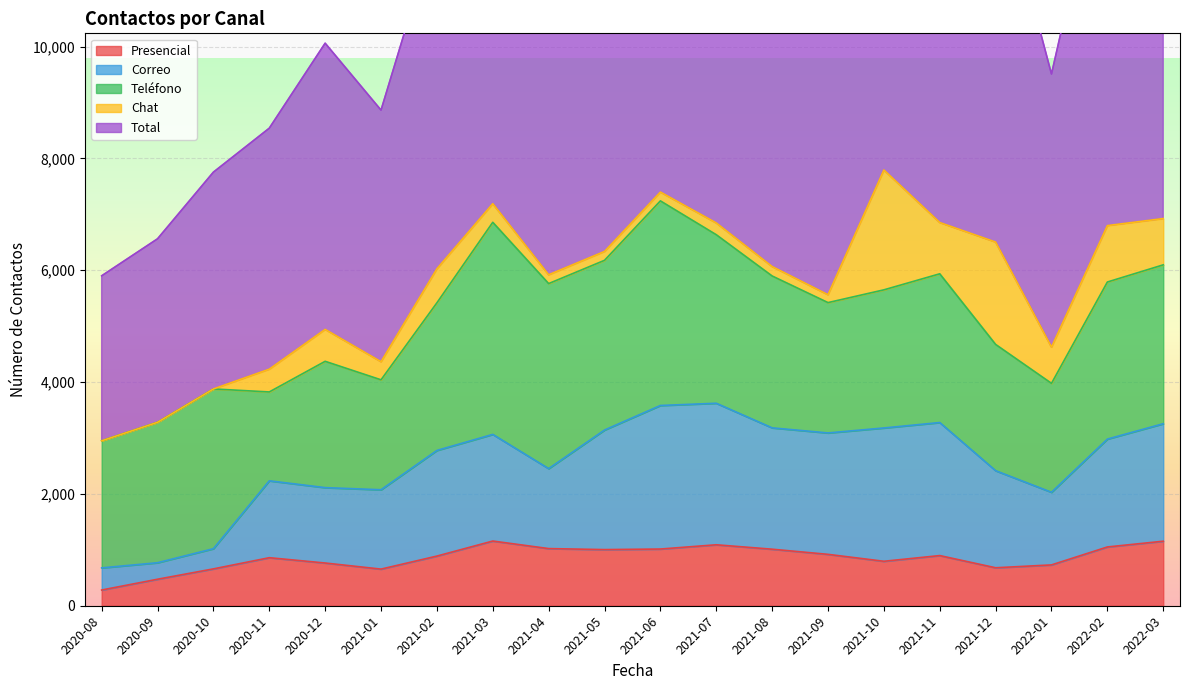

At which category does the chart reach its peak across all series?

2021-10